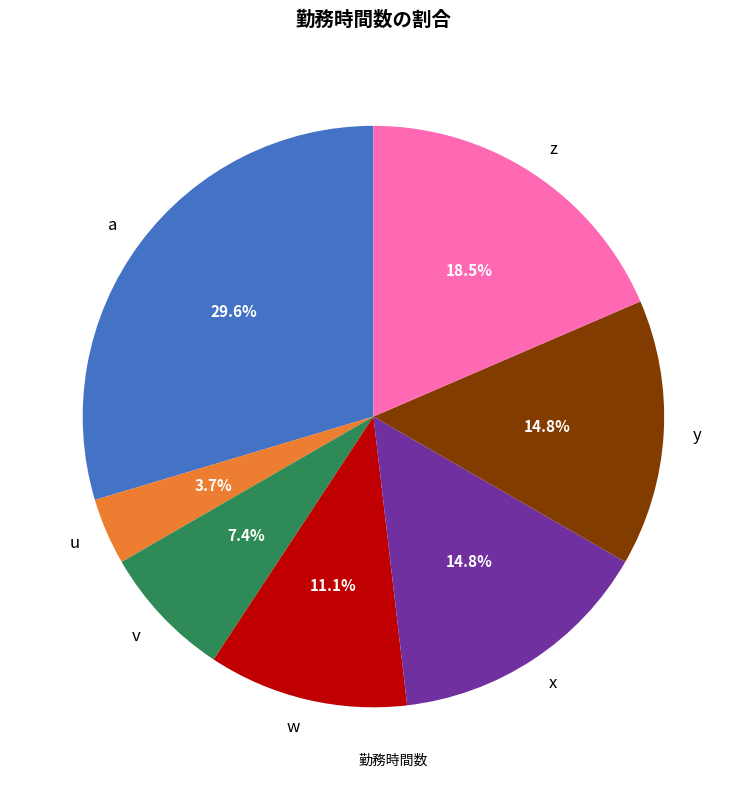

Does w account for over 50% of the chart?

No